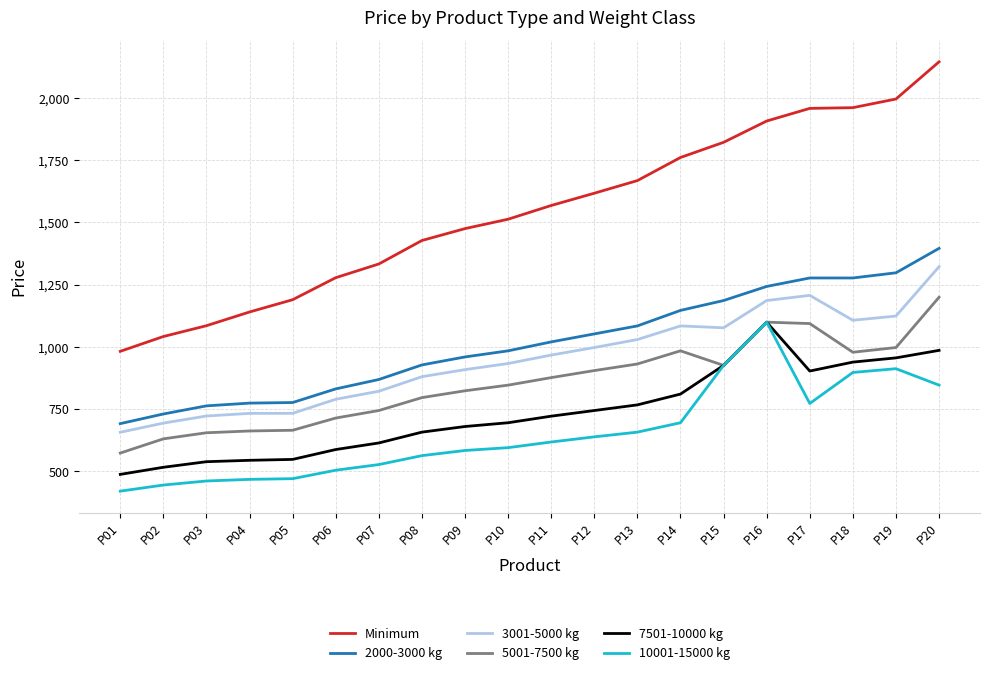

At P06, list the series in order from smallest to largest.

10001-15000 kg, 7501-10000 kg, 5001-7500 kg, 3001-5000 kg, 2000-3000 kg, Minimum